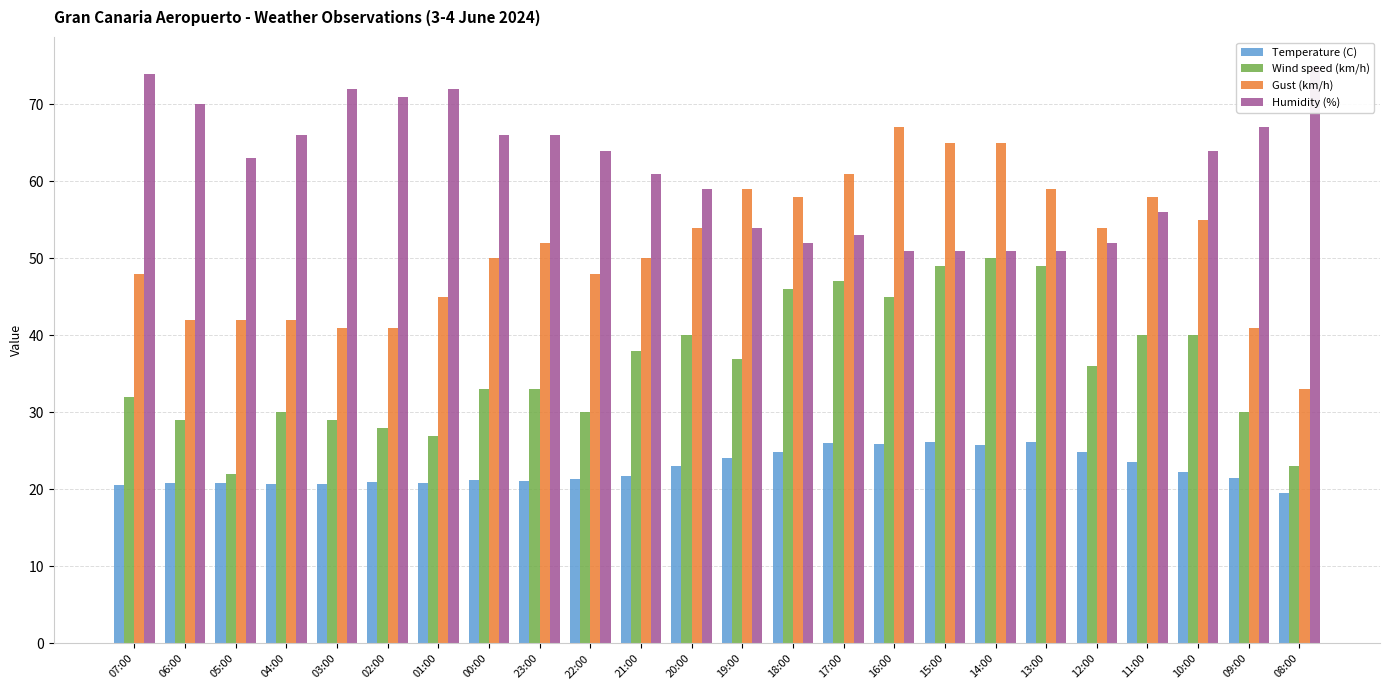

How many series are shown in this chart?

4